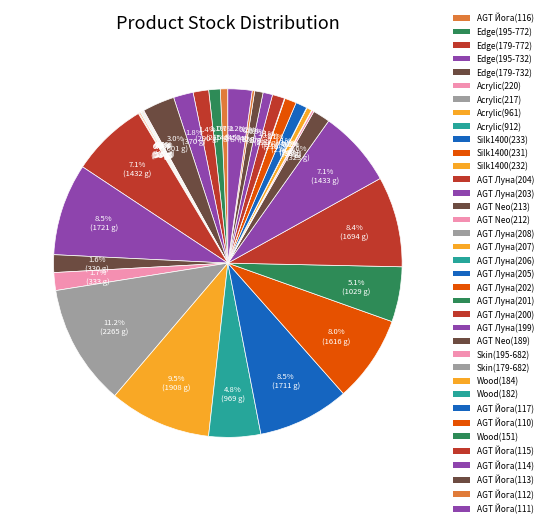

To the nearest percent, what is the average slice percentage?

3%